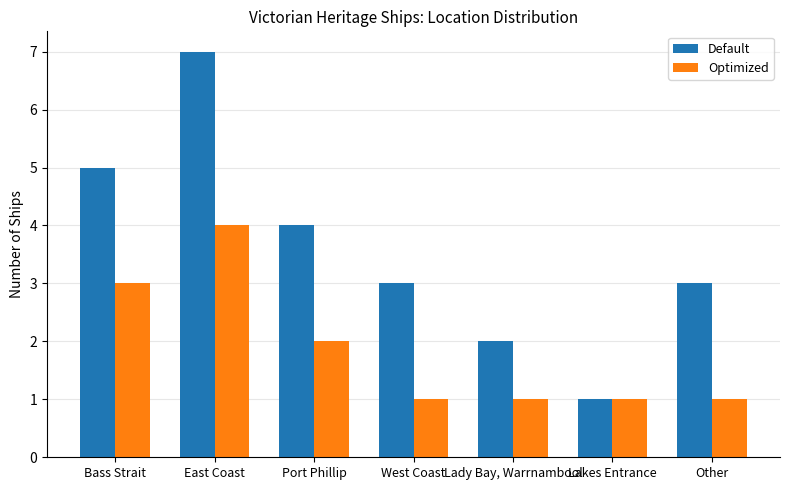

What is the spread (max minus min) of values at Bass Strait?

2